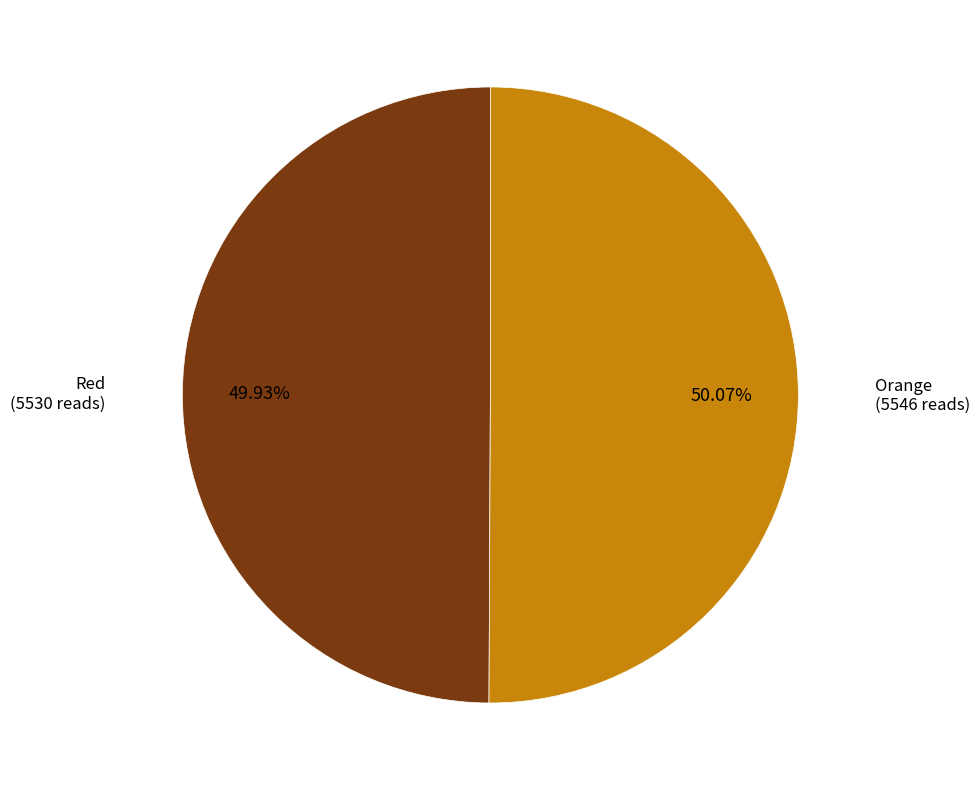

Combined, do Red and Orange account for over 50%?

Yes